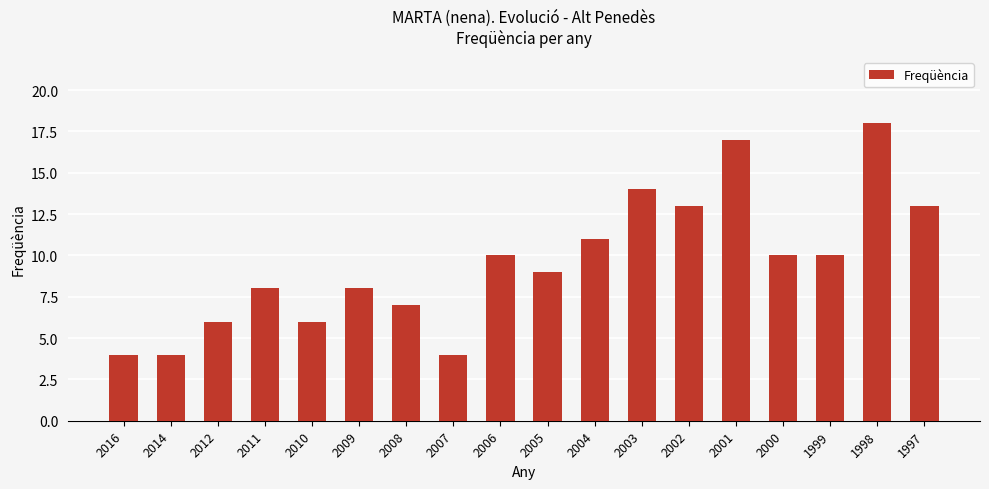

The value at 2006 is 10. True or false?

True